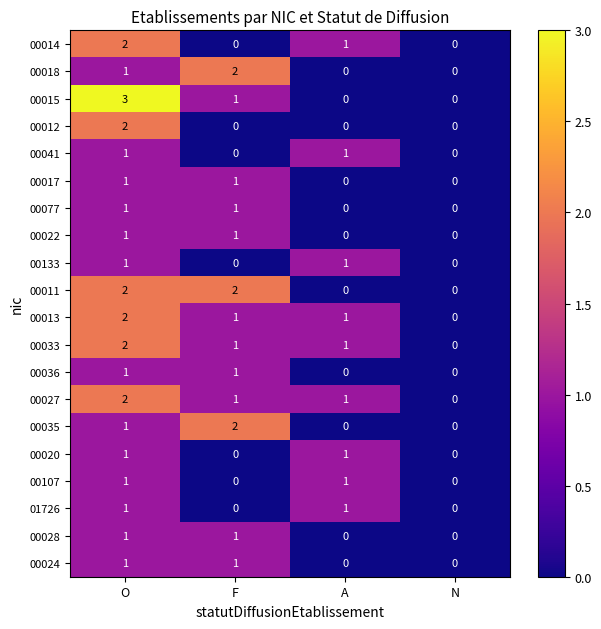

Is the value of 00035 at O greater than the value of 00011 at N?

Yes